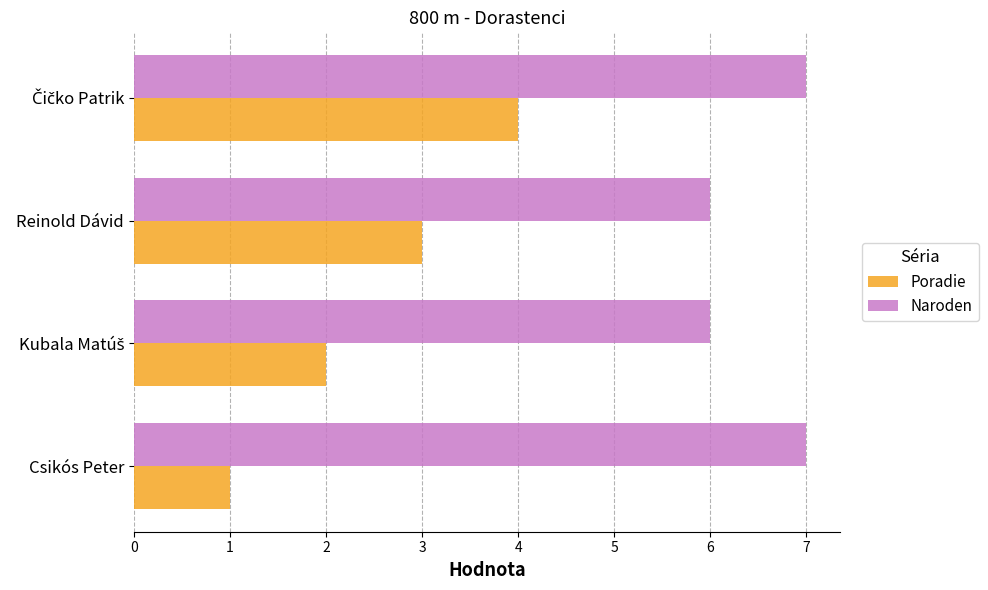

Which series has the widest spread of values?

Poradie